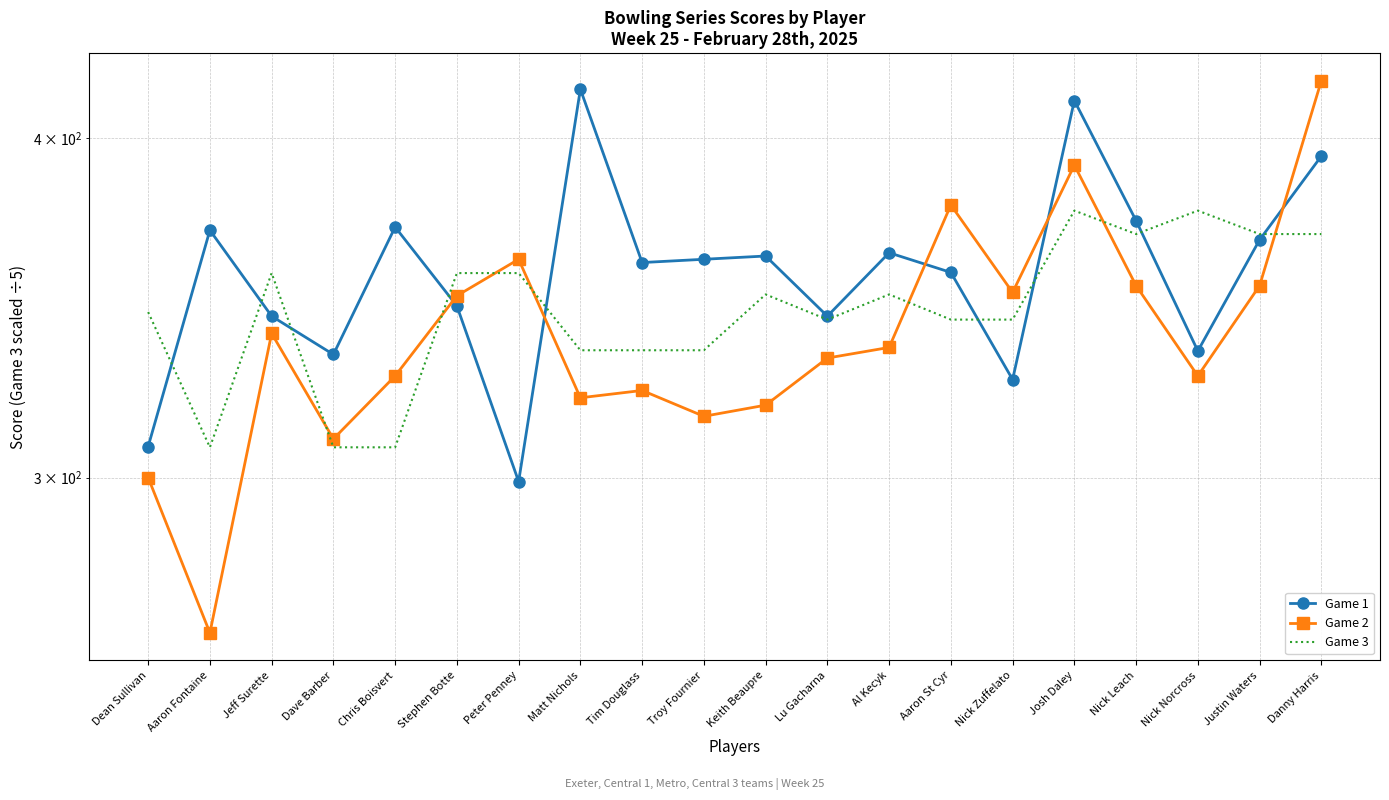

What is the sum of the Game 3 values at Al Kecyk and Chris Boisvert?

658.2